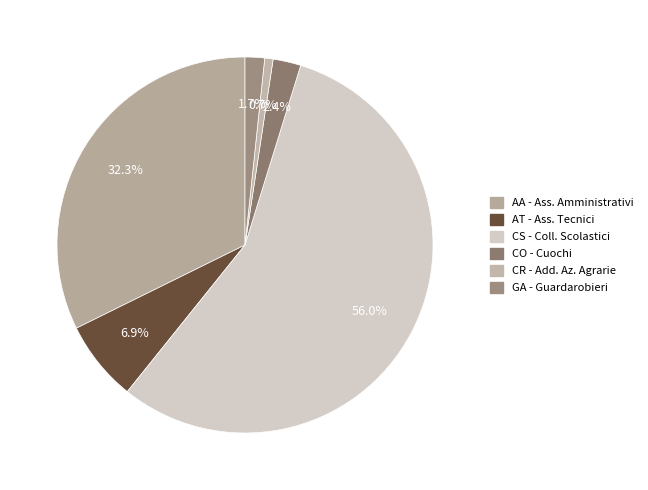

What percentage is the CR - Add. Az. Agrarie slice, to the nearest percent?

1%